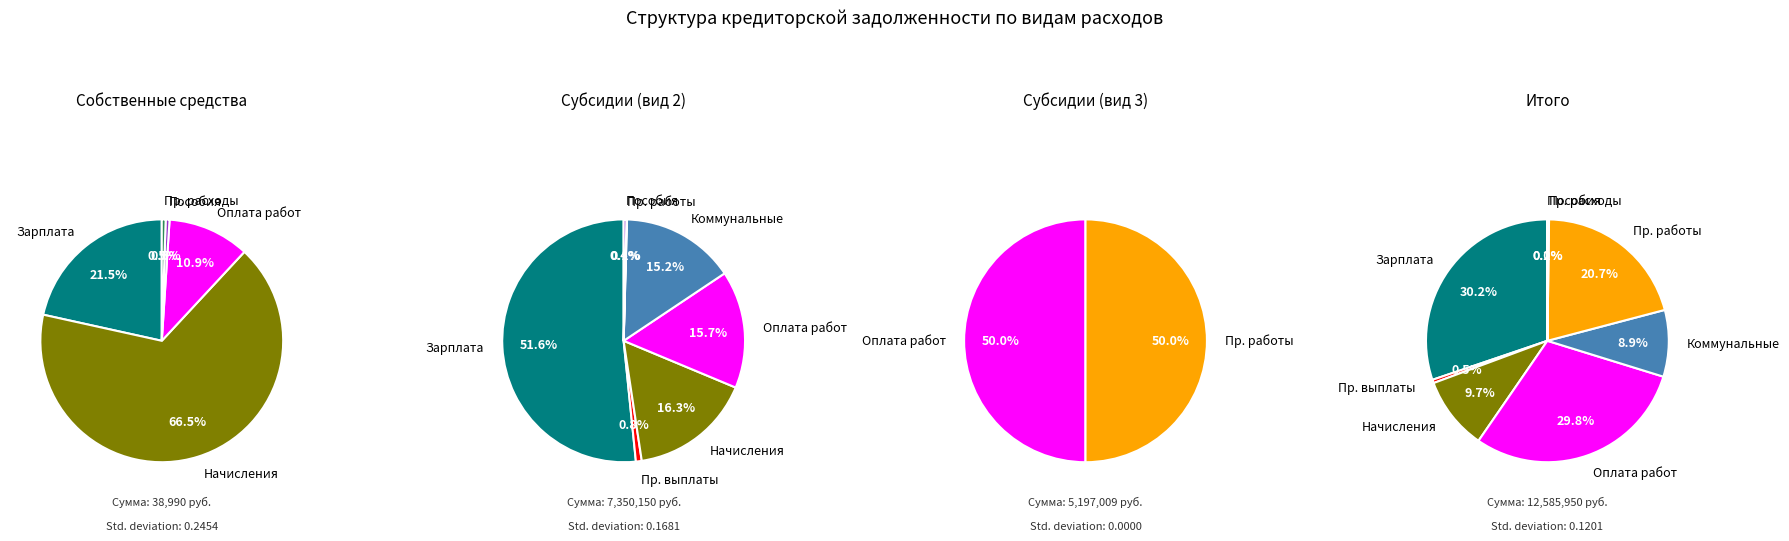

Does any single category account for the majority?

No